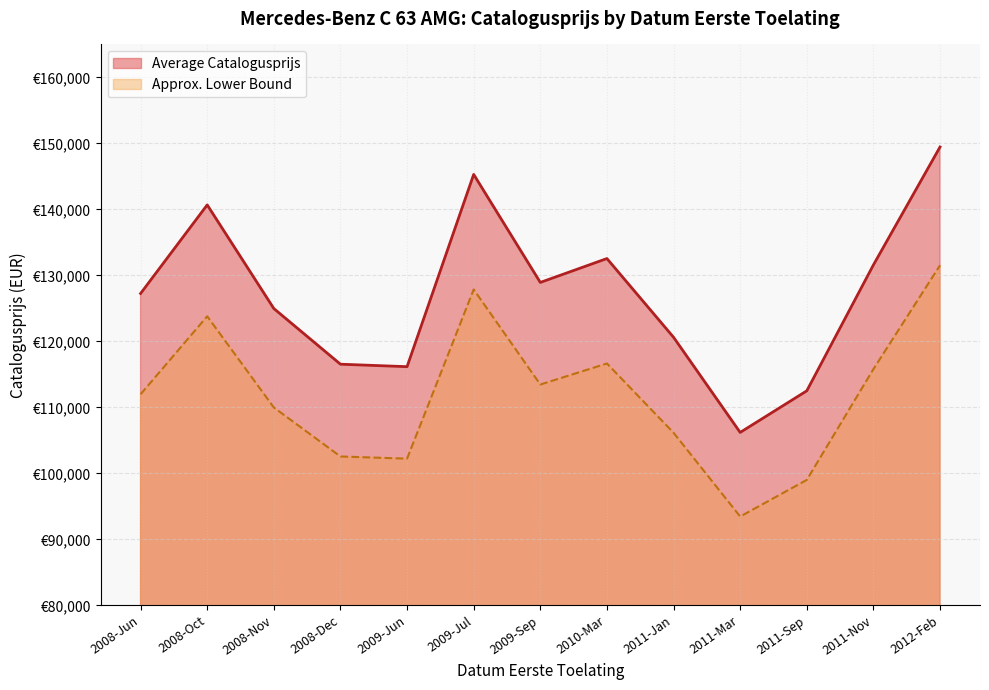

Which category has the lowest value across all series?

2011-Mar